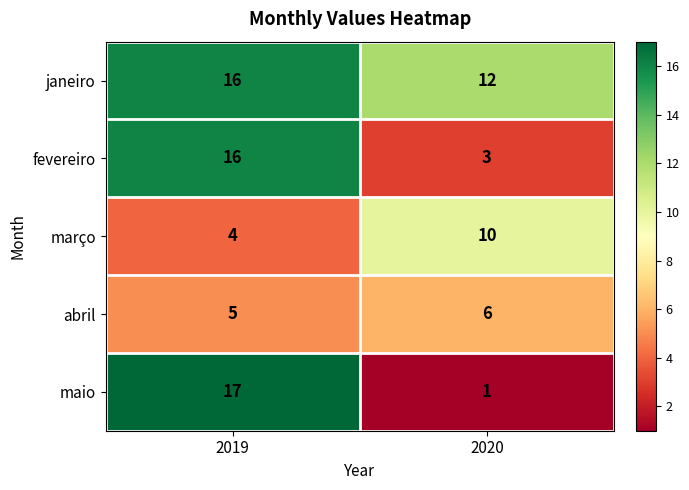

Reading left to right, what are all the values shown in this chart?

janeiro: 2019=16	2020=12
fevereiro: 2019=16	2020=3
março: 2019=4	2020=10
abril: 2019=5	2020=6
maio: 2019=17	2020=1